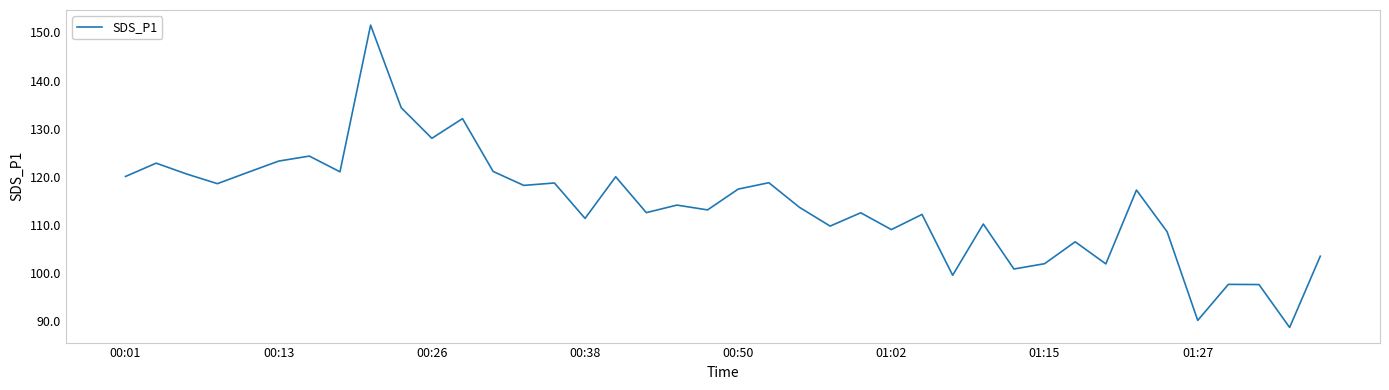

What is the sum of all values?

4562.4